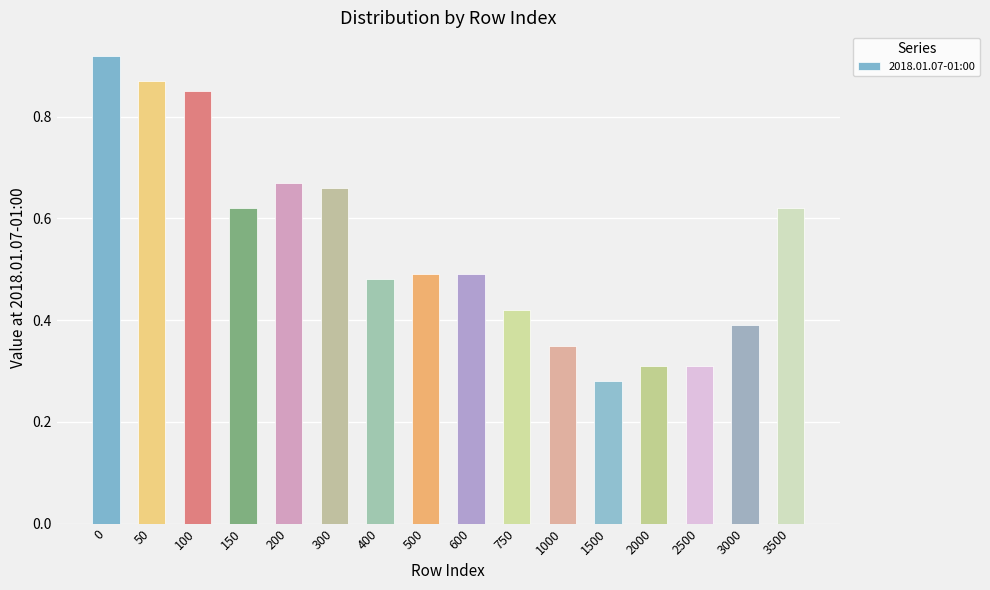

Is it true that the value at 1500 is 0.1?

False